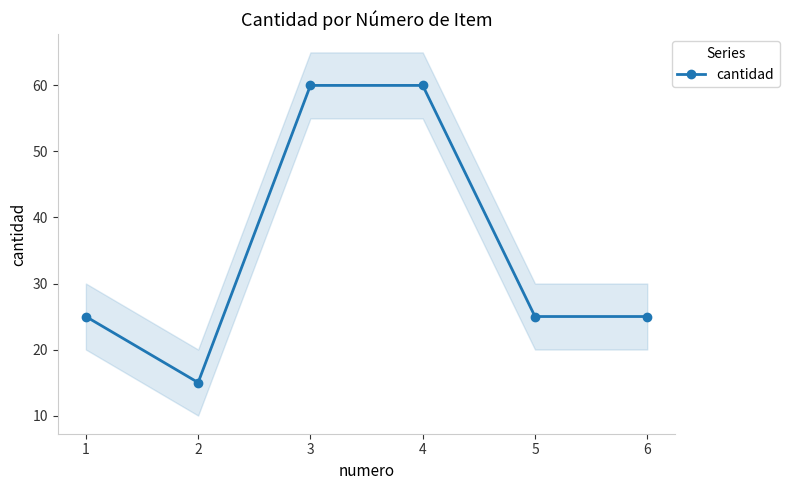

Which label corresponds to the largest value in the chart?

3